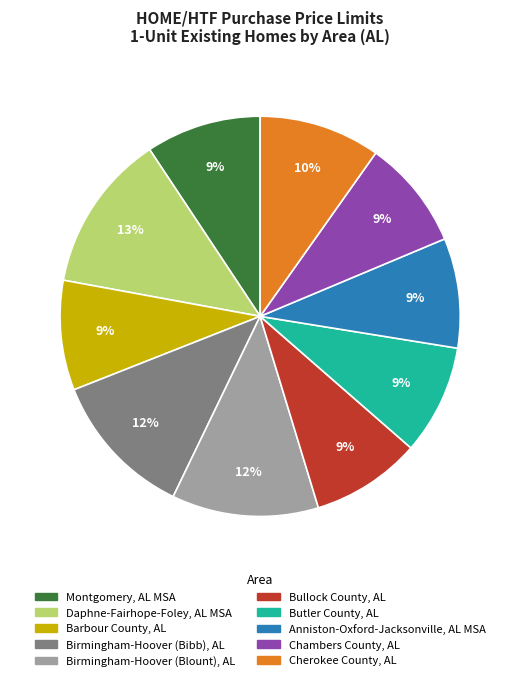

The Butler County, AL slice represents 1% of the pie. True or false?

False